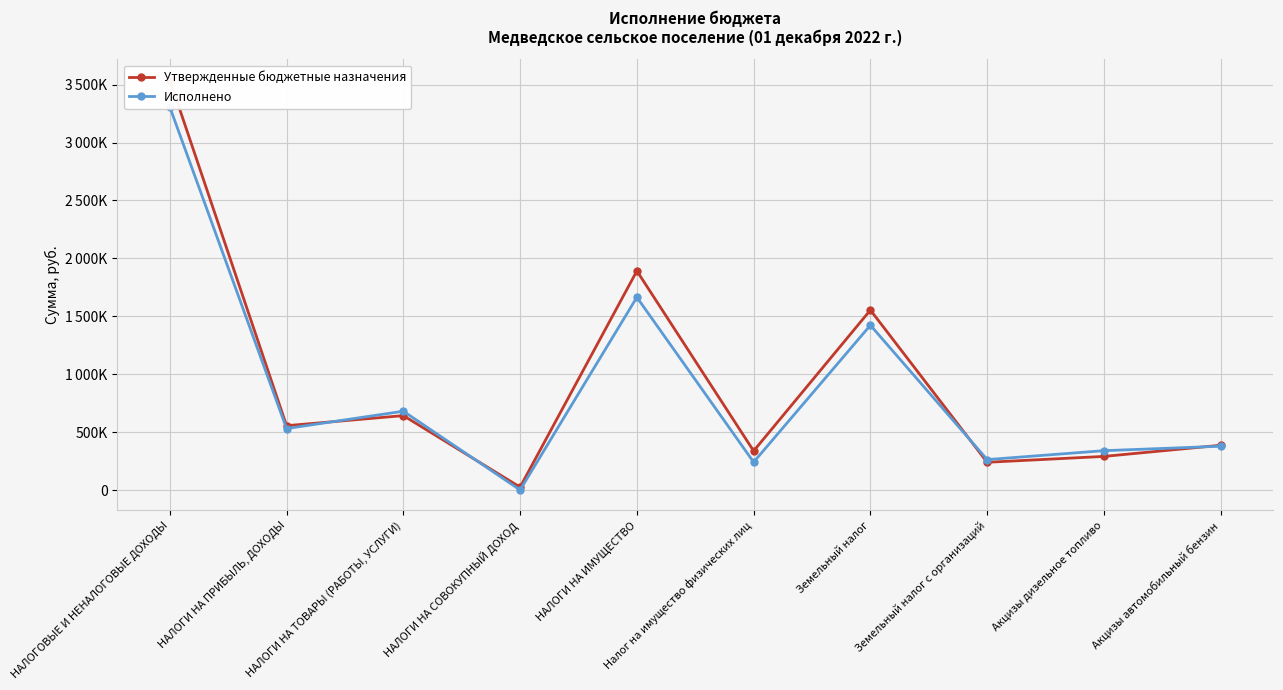

Which series has the widest spread of values?

Утвержденные бюджетные назначения